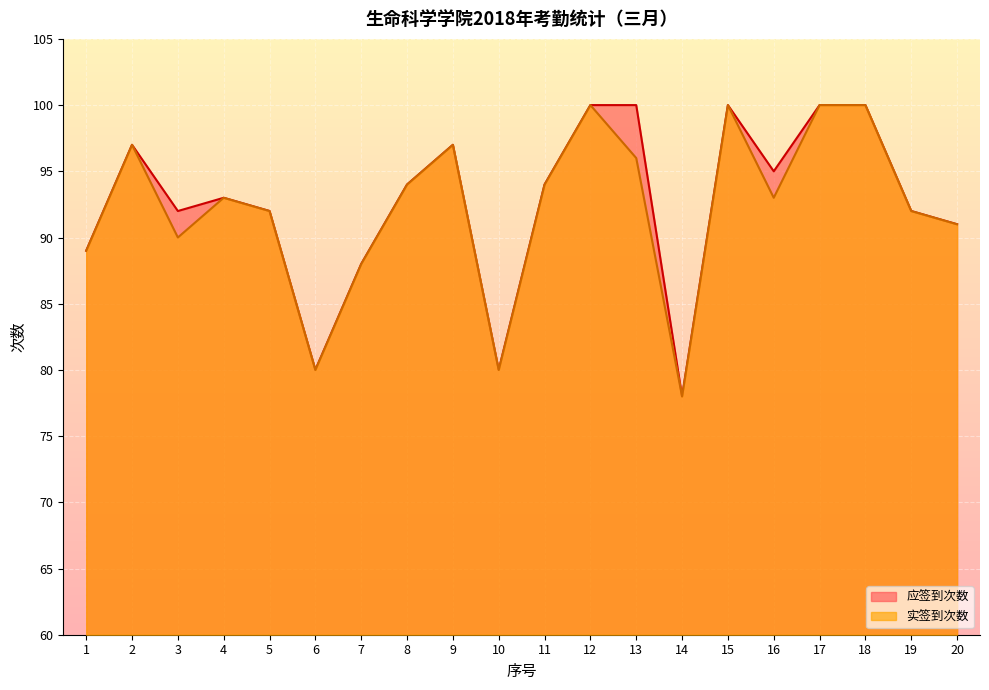

At which label does 实签到次数 first exceed 93?

2